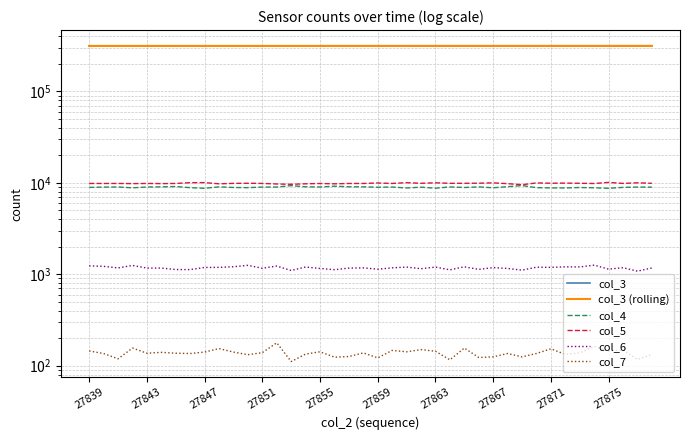

At which category does the chart reach its peak across all series?

39